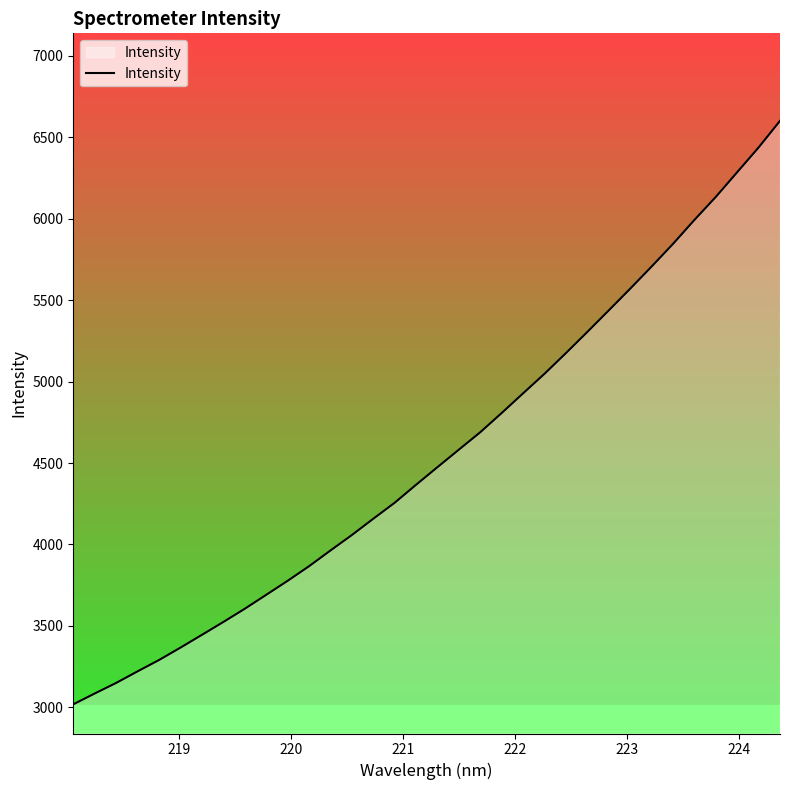

What is the difference between the maximum and minimum values?

3580.7